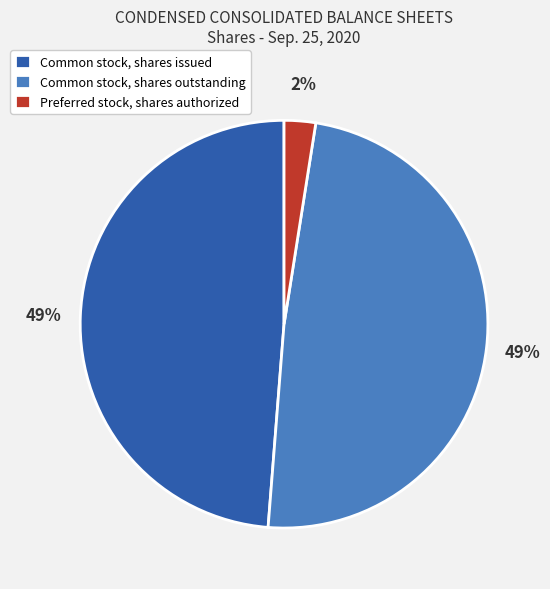

Combined, do Common stock, shares outstanding and Common stock, shares issued account for over 50%?

Yes